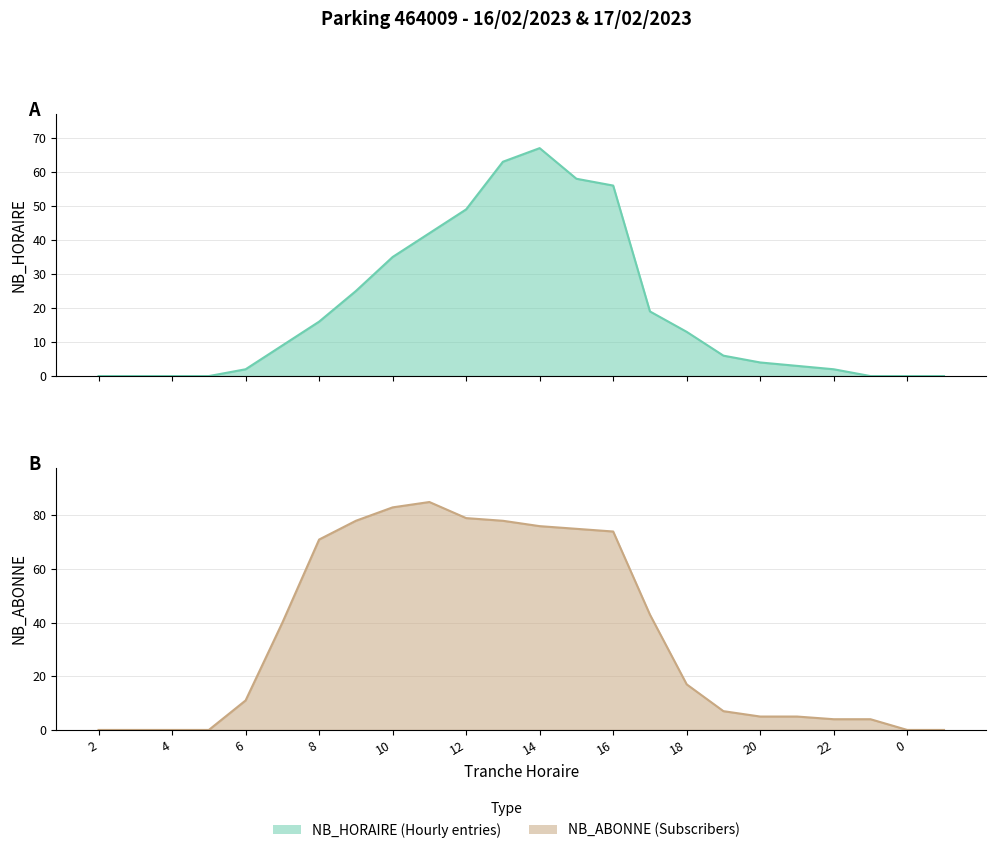

At which label does NB_ABONNE reach its peak?

11